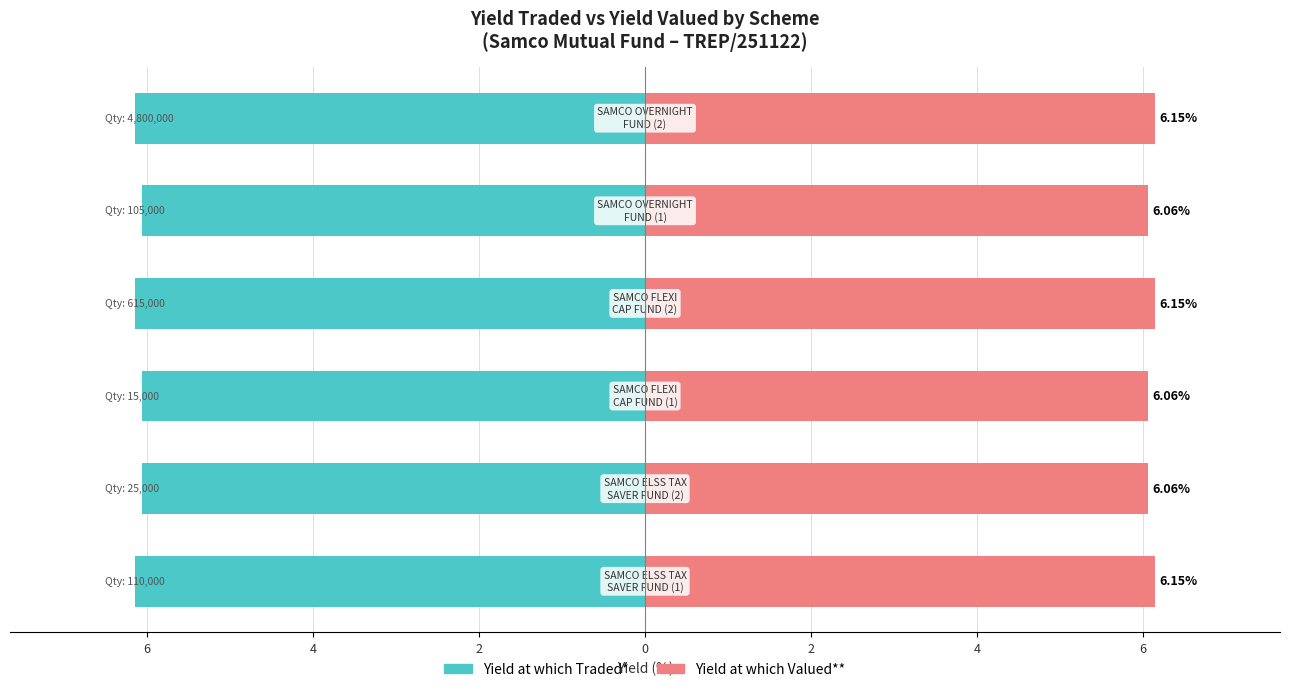

Which series changed the most between 0 and 2?

Yield at which Traded*